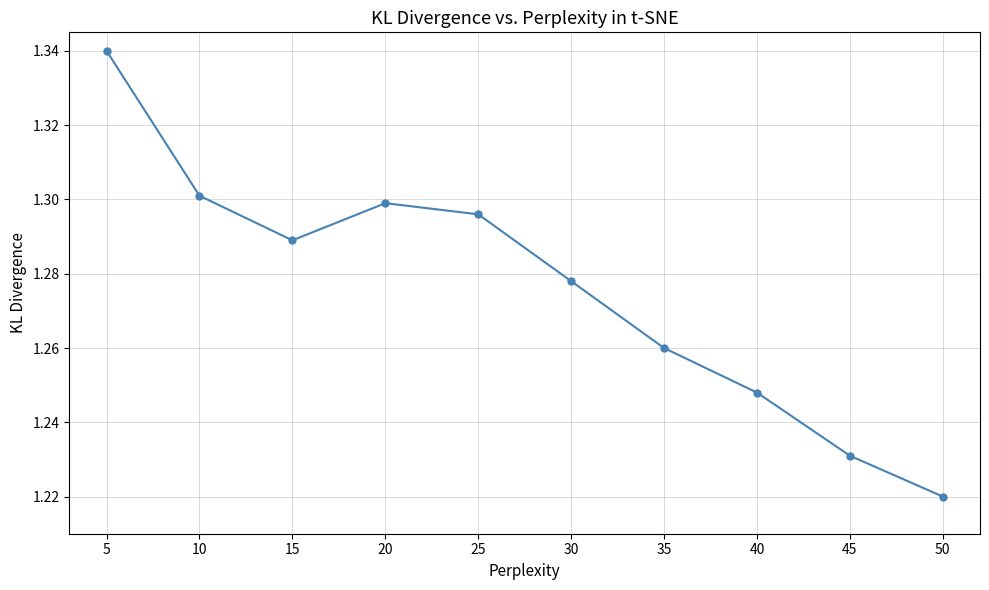

The chart shows a value of 2.1 at 20. True or false?

False